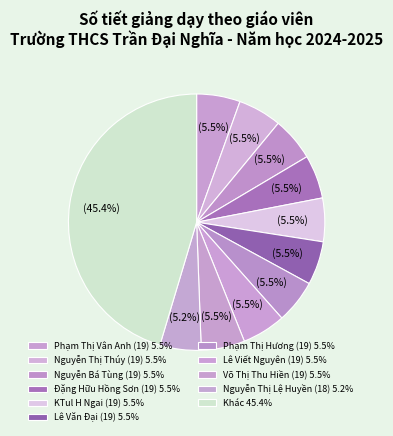

How many slices are in this pie chart?

11